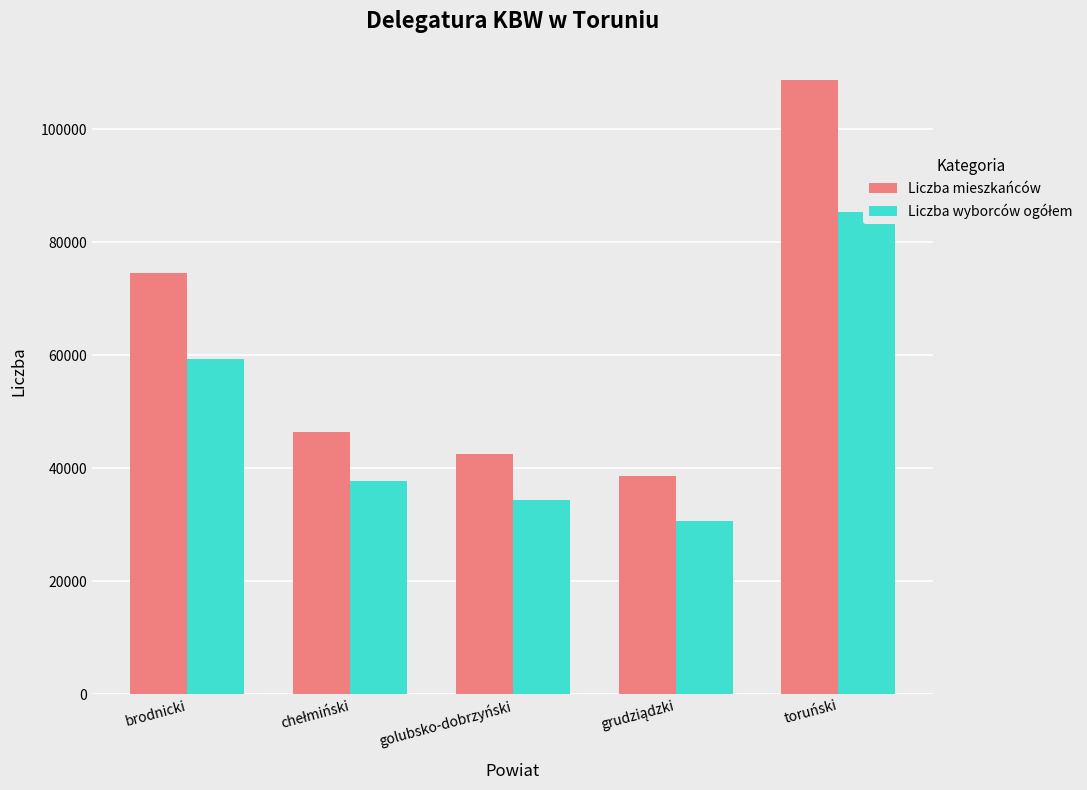

Rank the series at chełmiński from highest to lowest value.

Liczba mieszkańców, Liczba wyborców ogółem